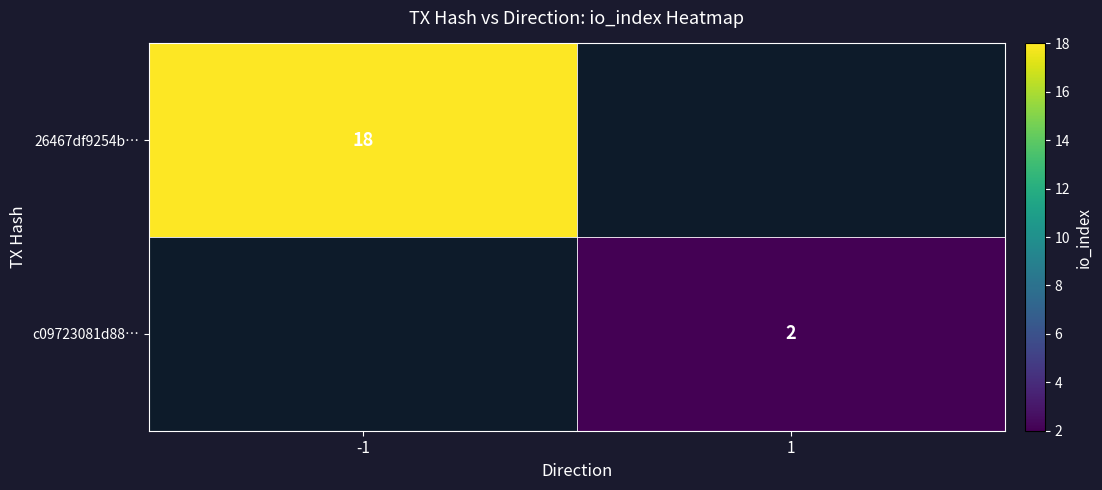

The 26467df9254b… series shows 24 at -1. True or false?

False